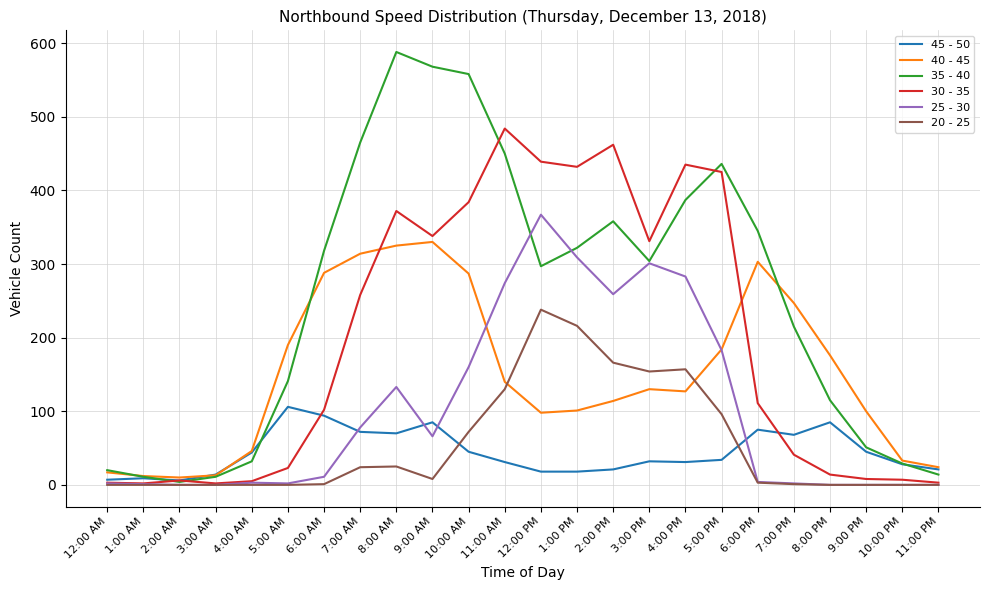

After their last crossing, which series has the higher values: 40 - 45 or 25 - 30?

40 - 45